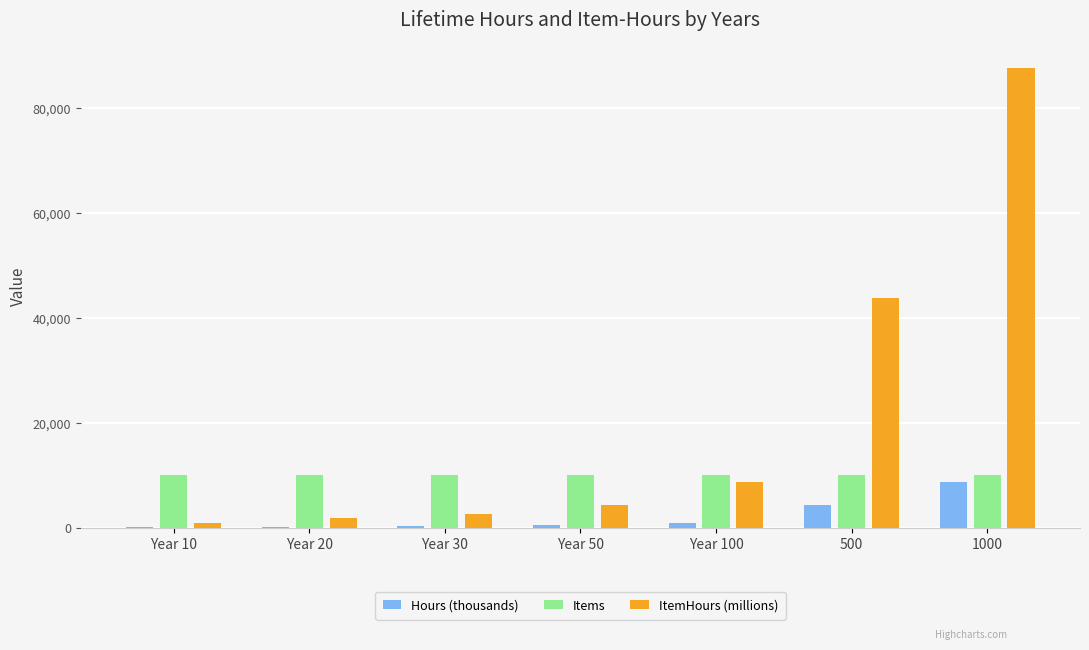

Between Year 20 and 1000, which series saw the biggest shift?

ItemHours (millions)